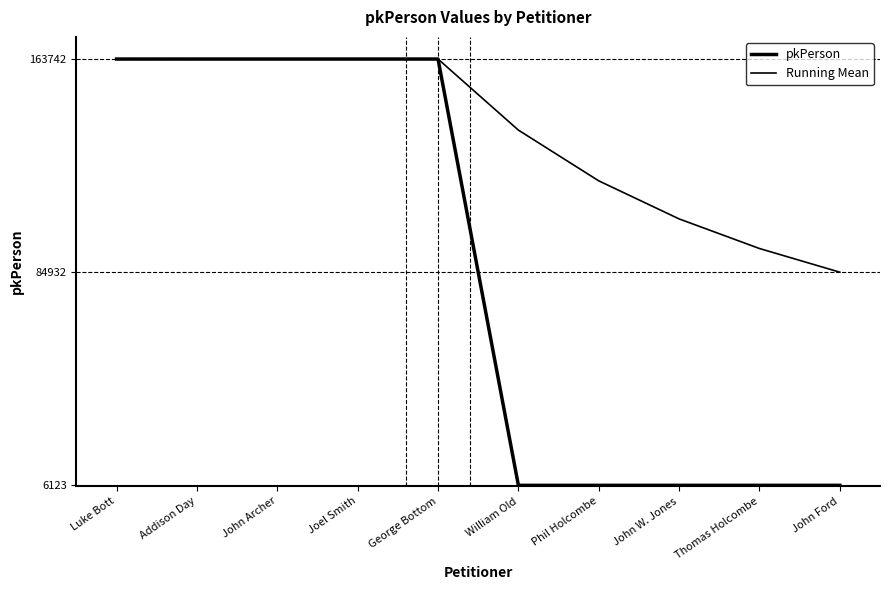

What value does the pkPerson series have at Luke Bott?

163738.0